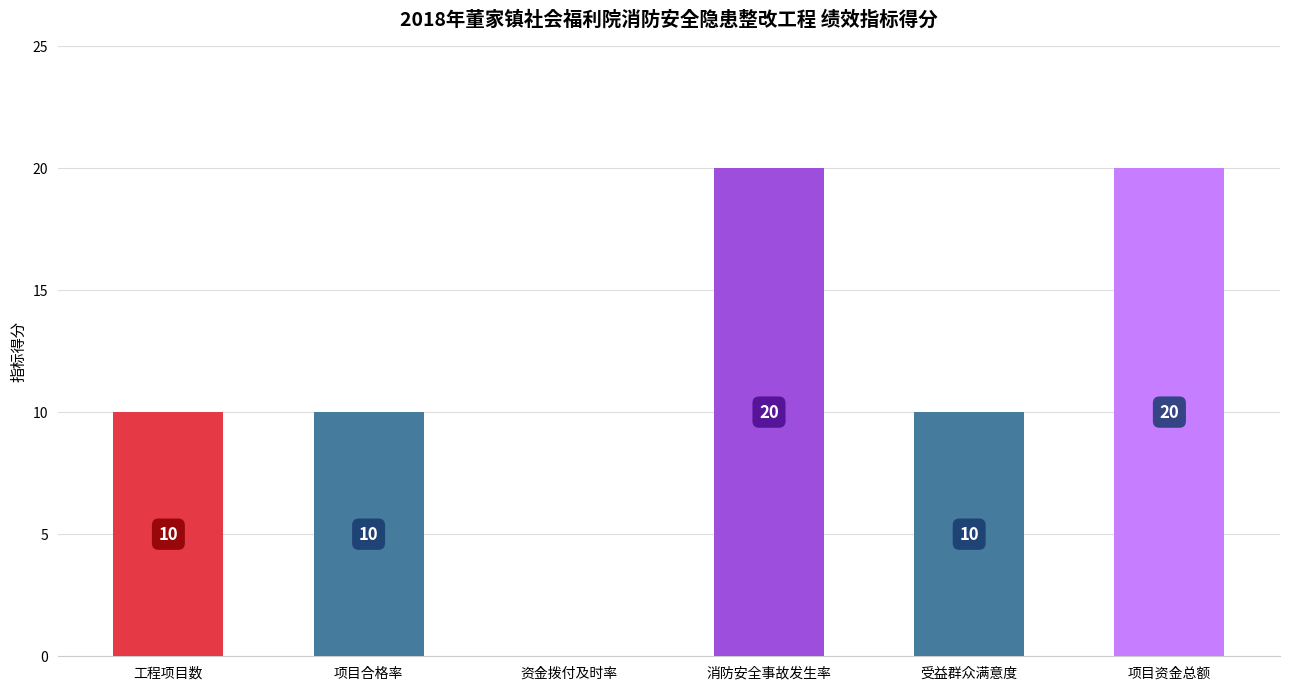

What is the change in value from 工程项目数 to 资金拨付及时率?

-10